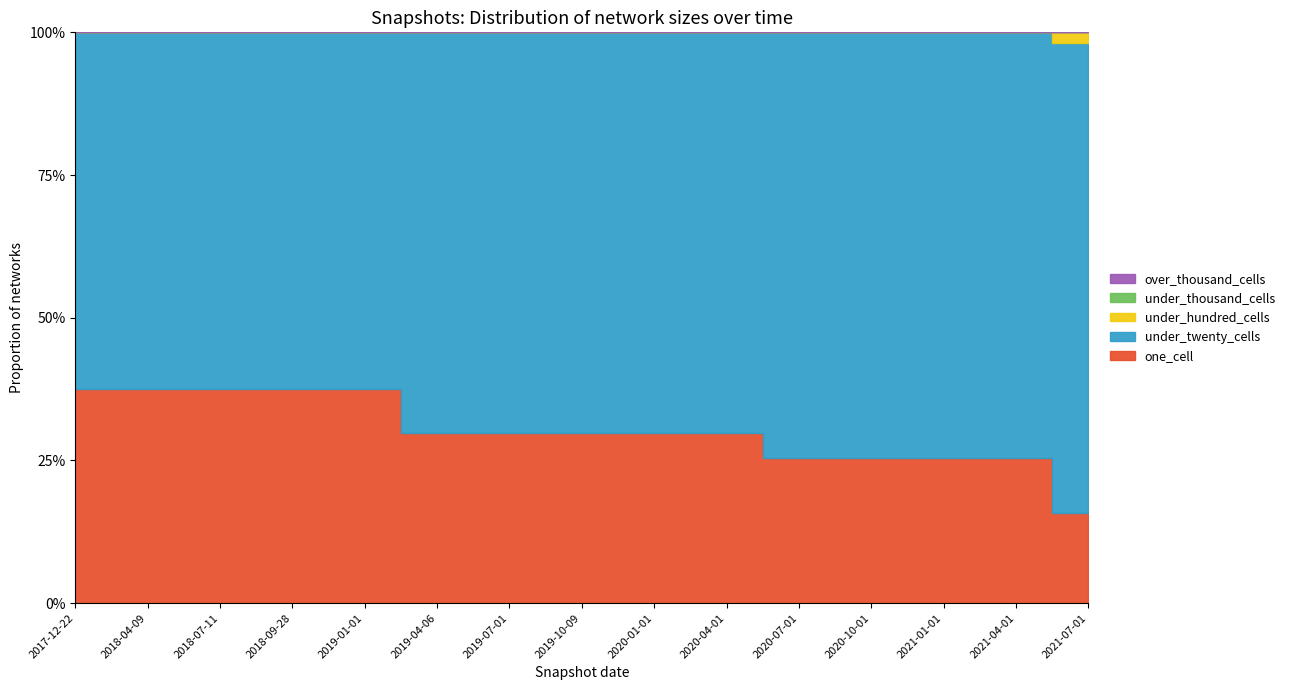

At which category is the sum across all series the highest?

2021-07-01